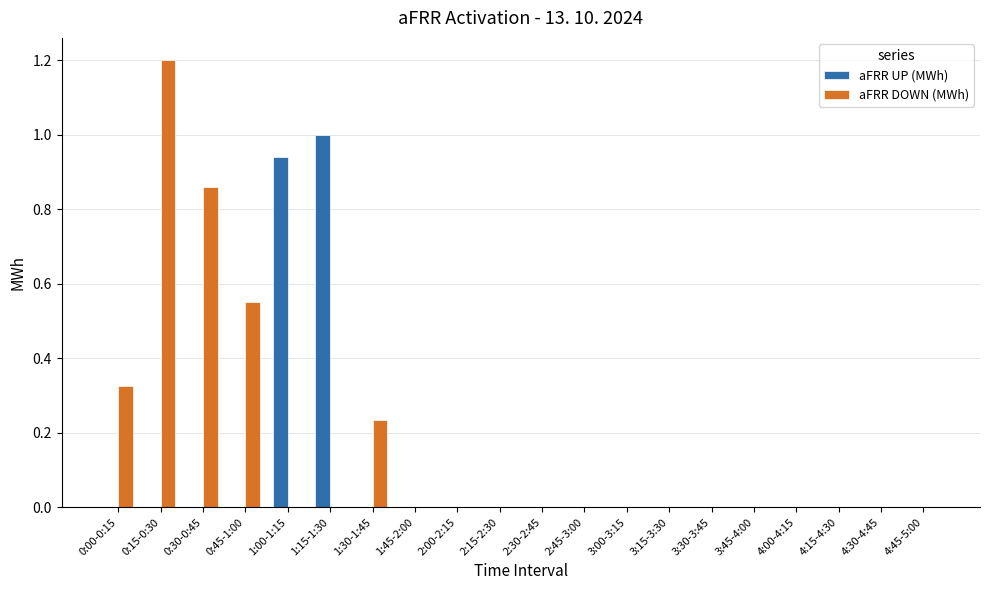

Are the bars grouped side by side (vs. stacked)?

Yes